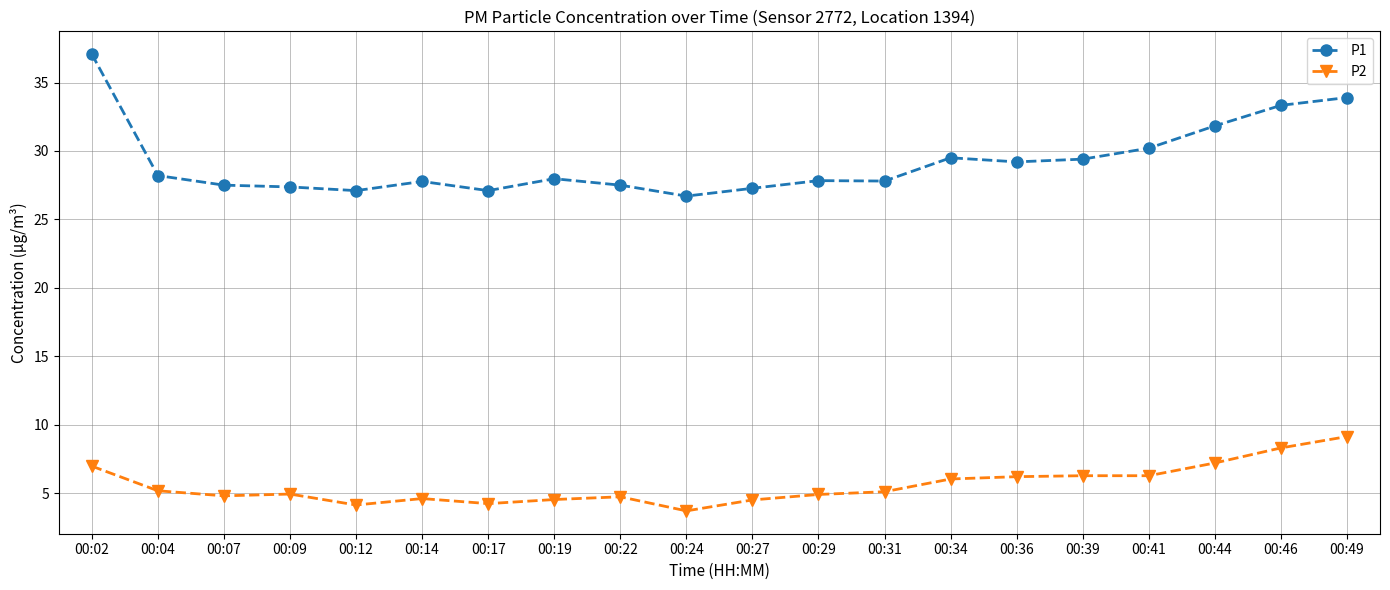

True or false: P1 and P2 intersect in this chart.

False